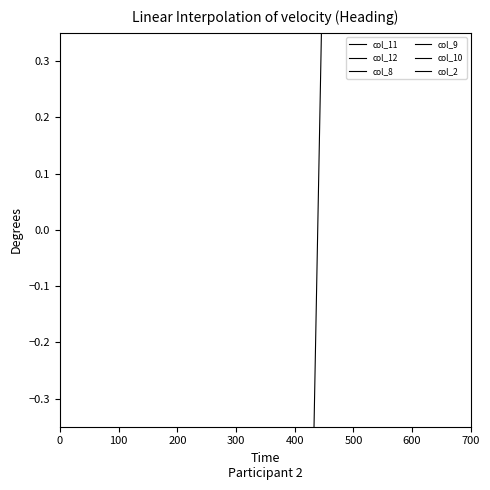

At which category does col_8 reach its first local peak?

100